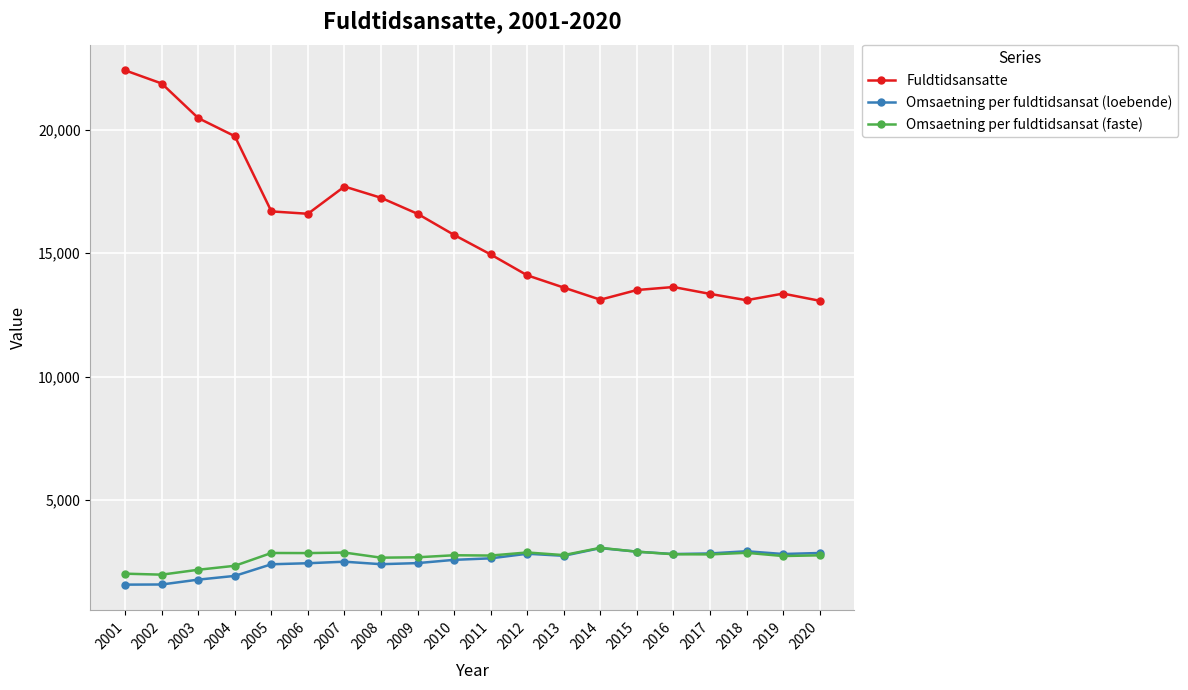

True or false: Omsaetning per fuldtidsansat (faste) and Fuldtidsansatte intersect in this chart.

False